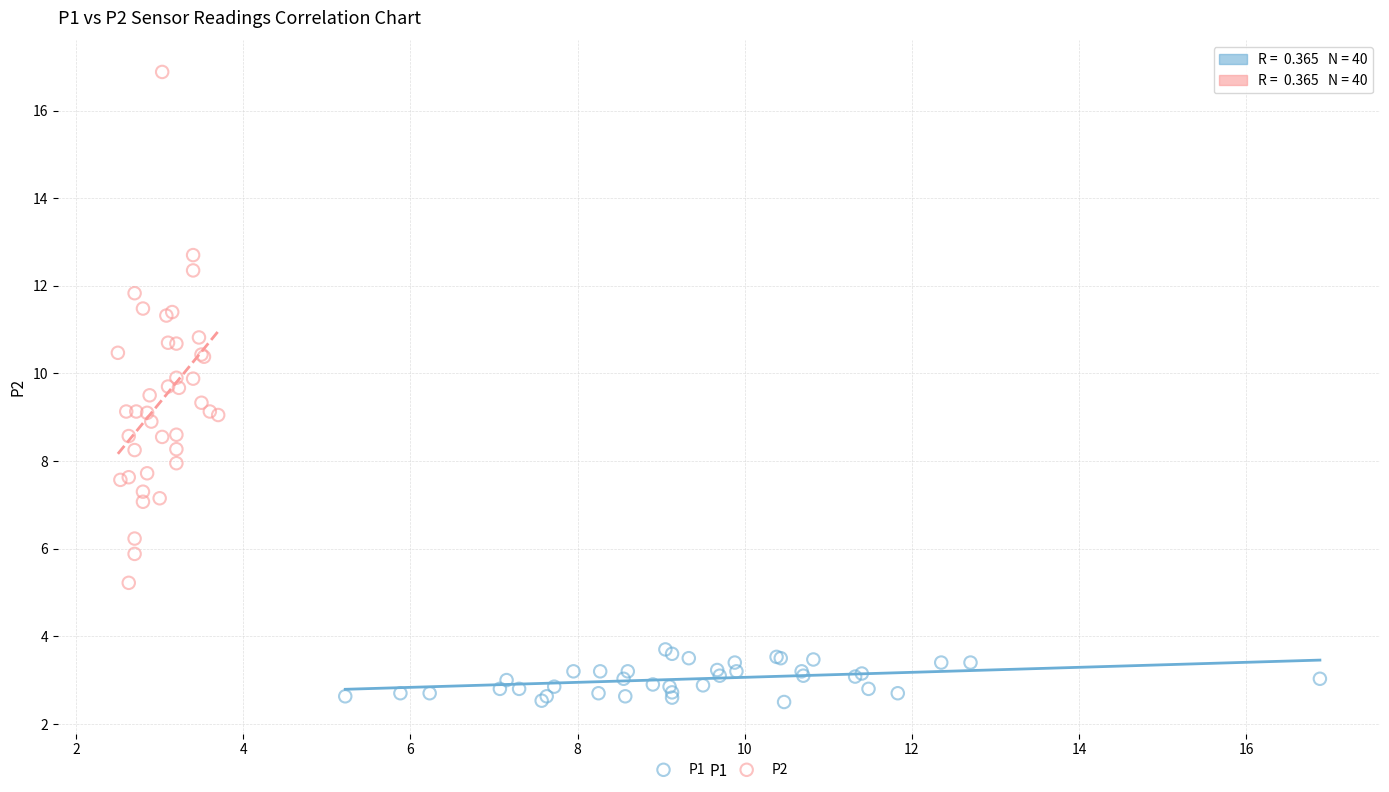

Which series has the largest Y range (max minus min)?

P2